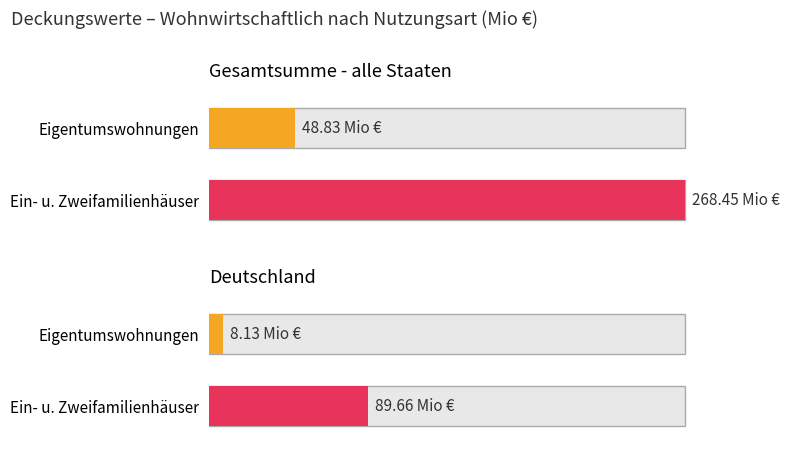

Which series has the largest range (max minus min)?

Ein- und Zweifamilienhäuser